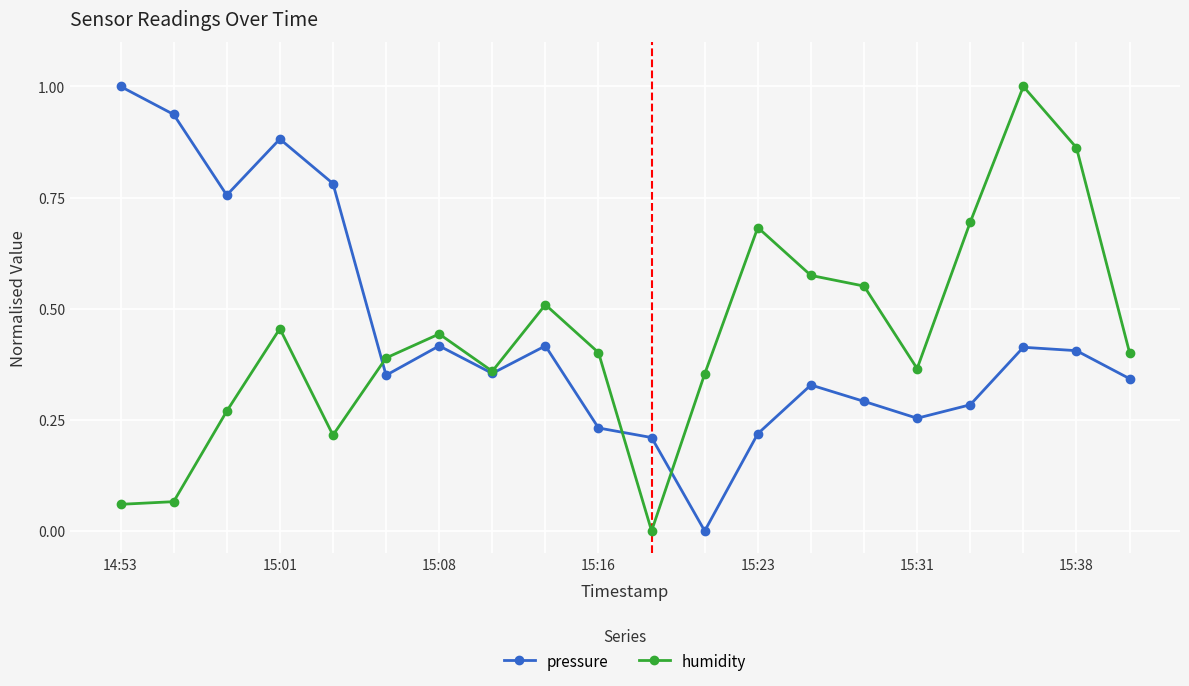

In humidity, how many points are higher than both neighbors (excluding endpoints)?

5